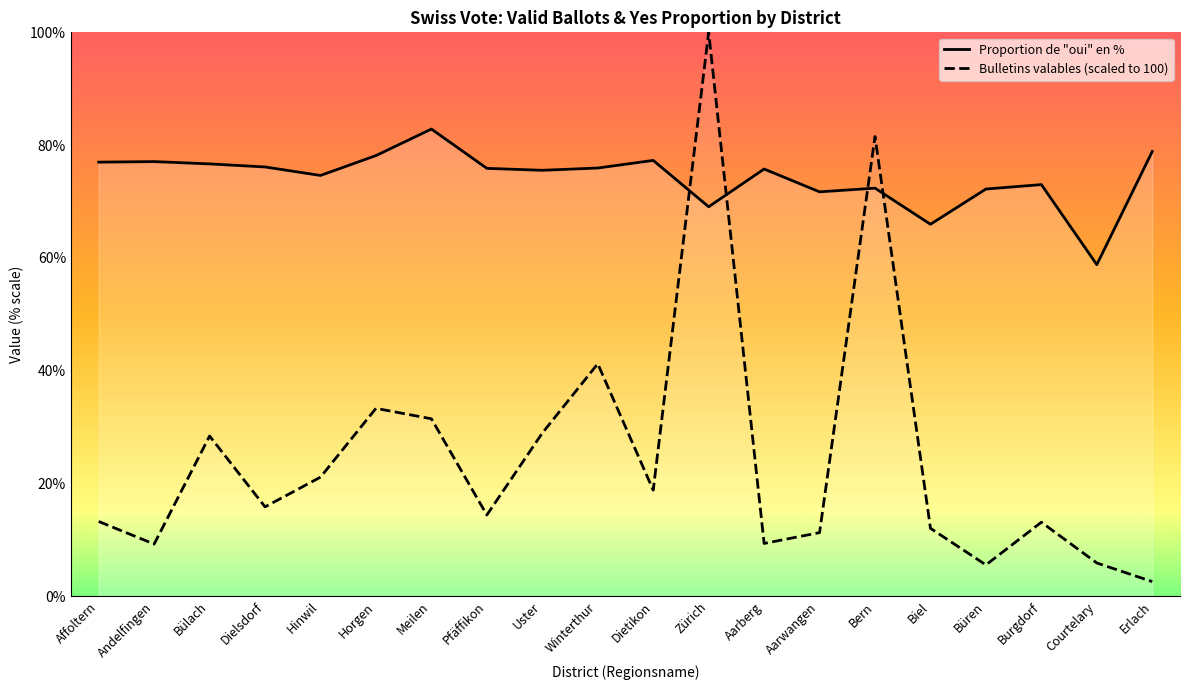

Read the Proportion de "oui" en % value at Aarberg.

75.8